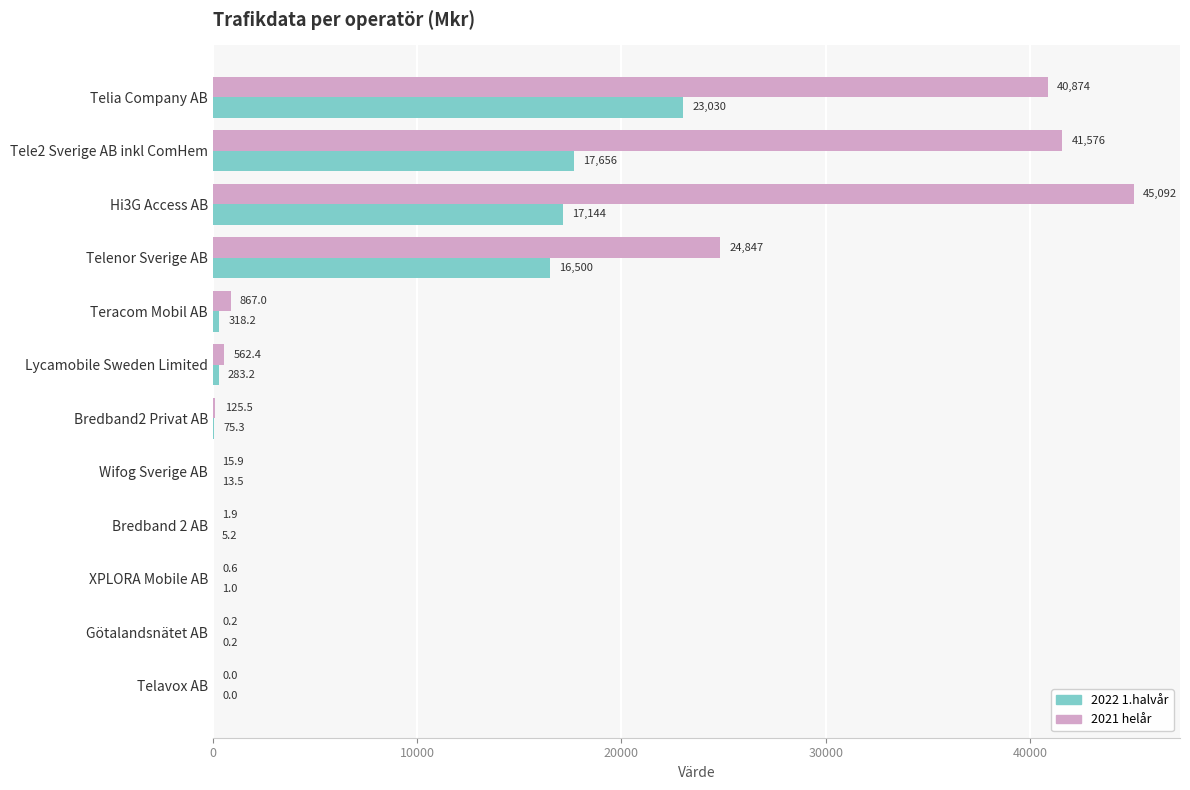

What is the approximate value of 2021 helår at XPLORA Mobile AB?

0.6